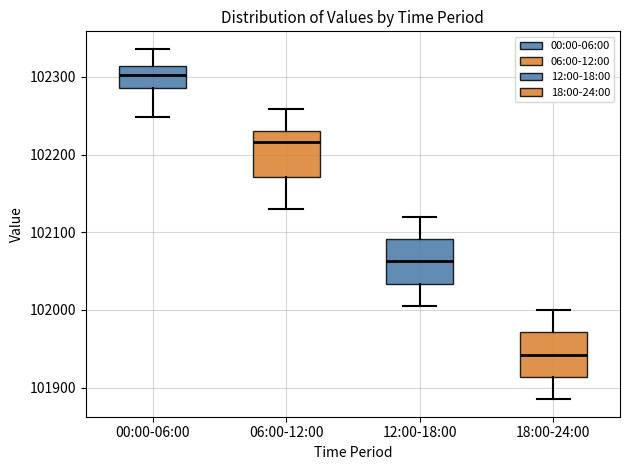

Reading left to right, read every box against the y-axis: the position of its median line, the range the box covers, and the ends of its whiskers. The values are not printed on the chart, so give them approximately, as read against the axis.

00:00-06:00: median 102300, box 102290 to 102310, whiskers 102250 to 102340
06:00-12:00: median 102220, box 102170 to 102230, whiskers 102130 to 102260
12:00-18:00: median 102060, box 102030 to 102090, whiskers 102010 to 102120
18:00-24:00: median 101940, box 101910 to 101970, whiskers 101890 to 102000